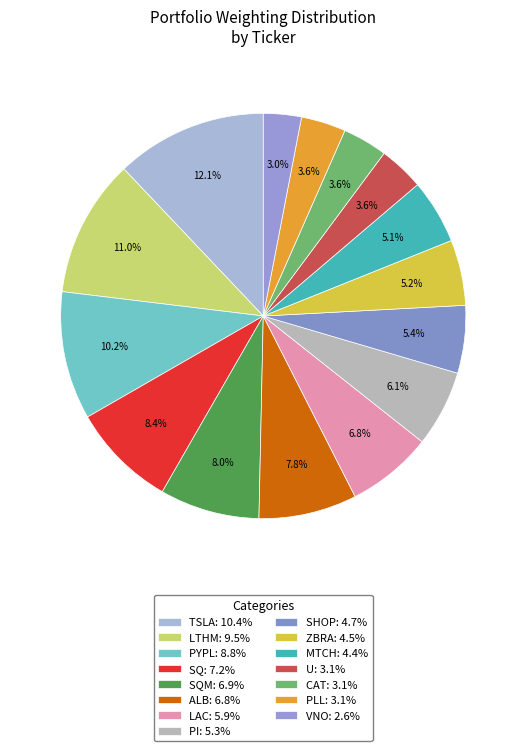

Count the number of slices in the pie.

15